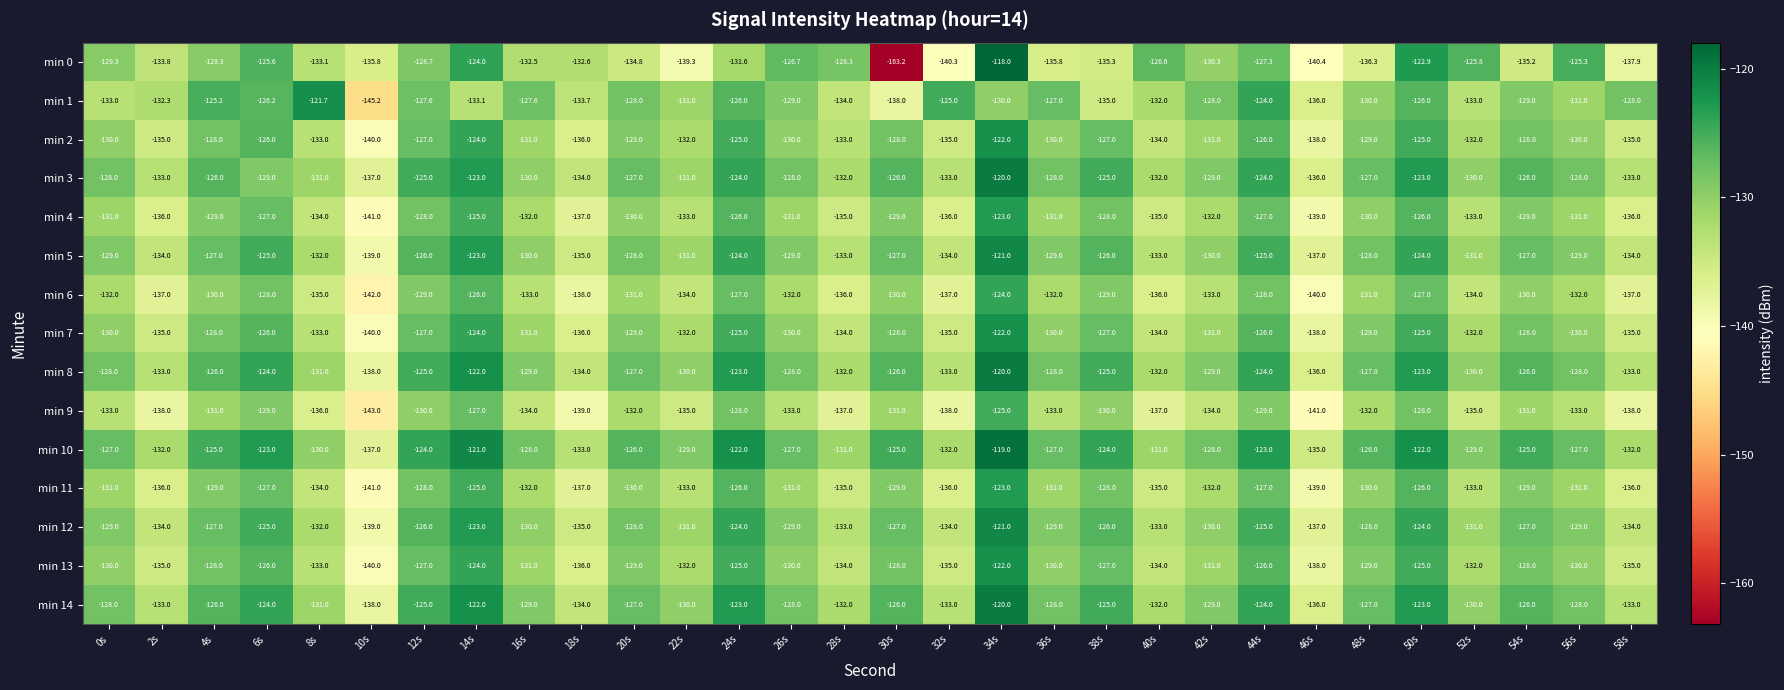

At which category is the sum across all series the highest?

34s